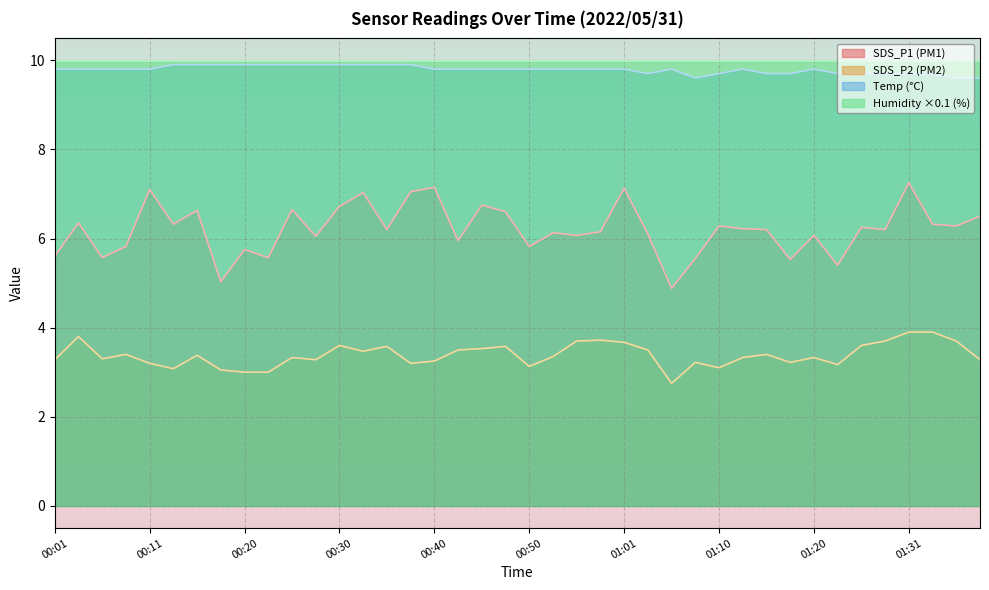

Is it true that SDS_P2 (PM2) equals 3.2 at 00:40?

True